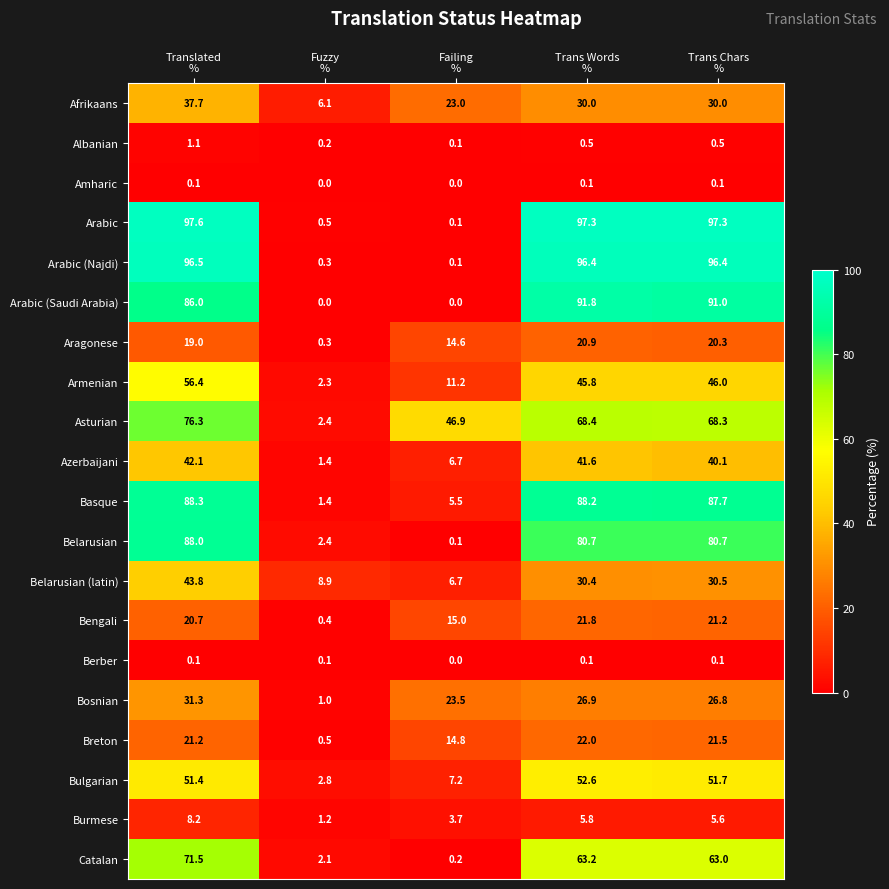

Which series has the widest spread of values?

Arabic